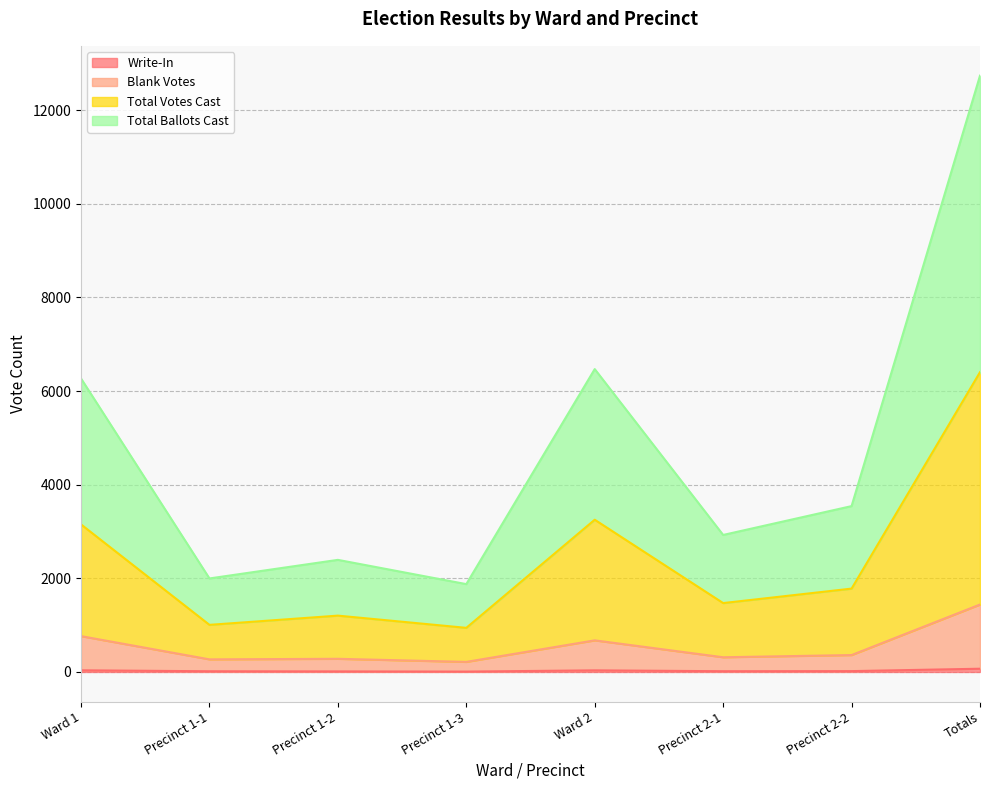

How many lines are shown in the chart?

4